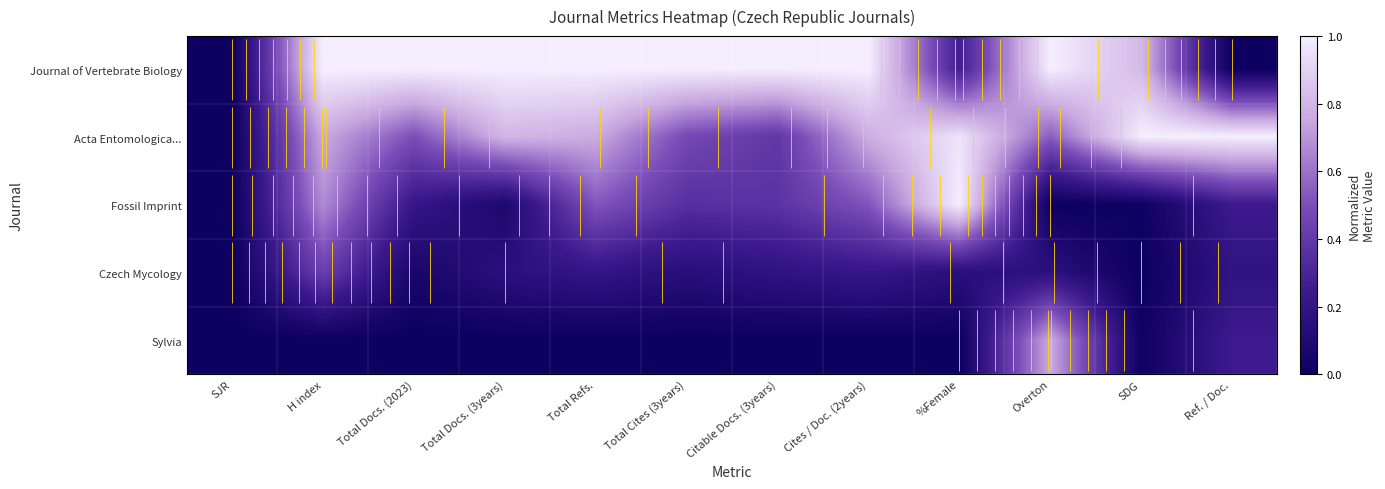

What is the sum of the Journal of Vertebrate Biology values at SDG and Citable Docs. (3years)?

1.8